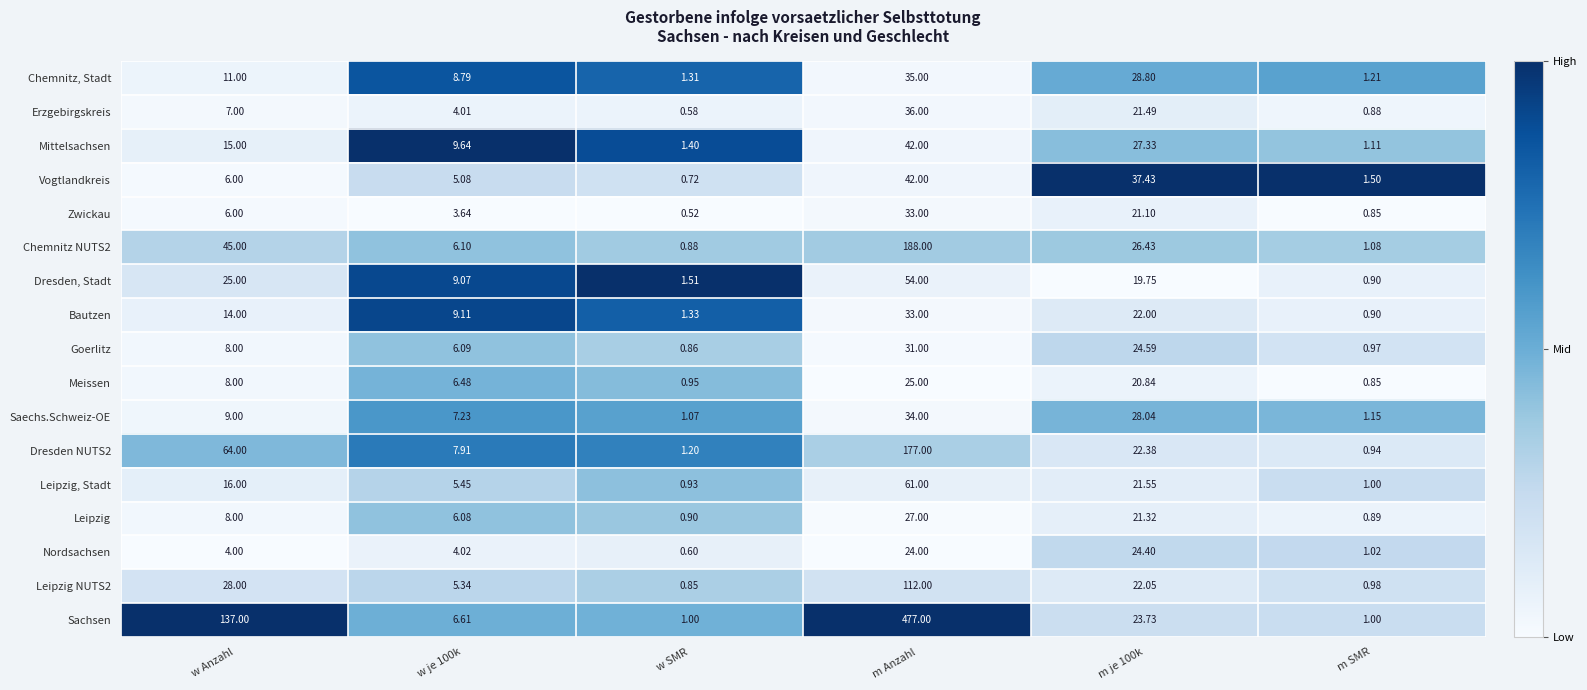

At which label does Mittelsachsen reach its minimum?

m SMR